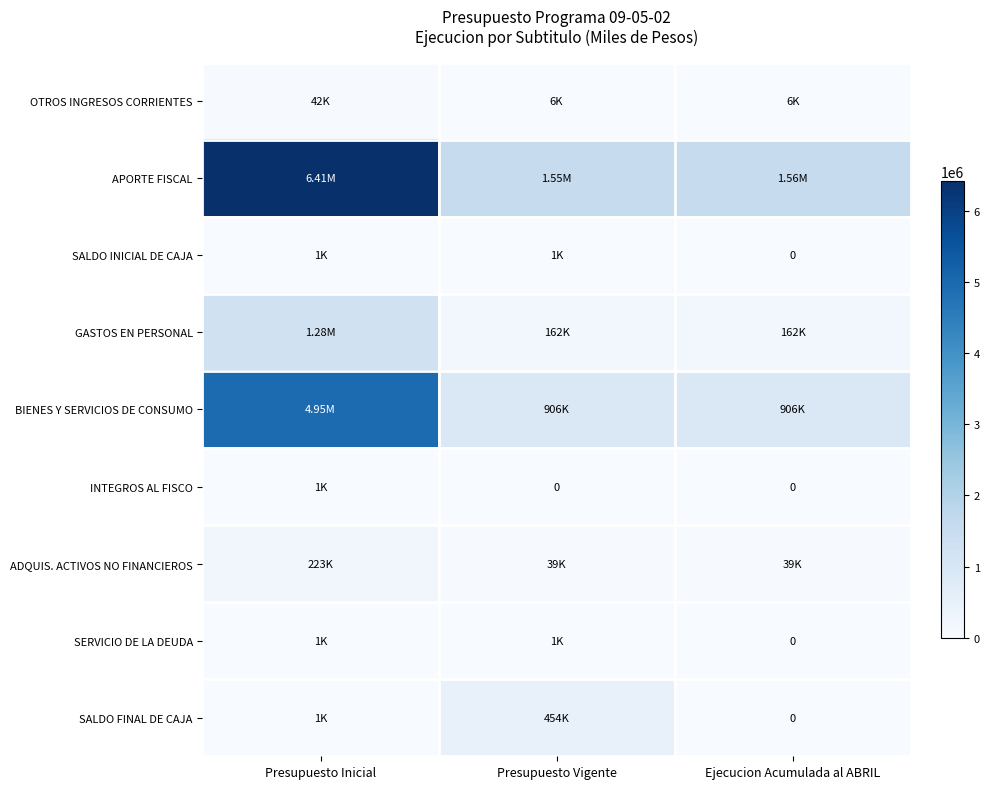

At which category is the sum across all series the highest?

Presupuesto Inicial